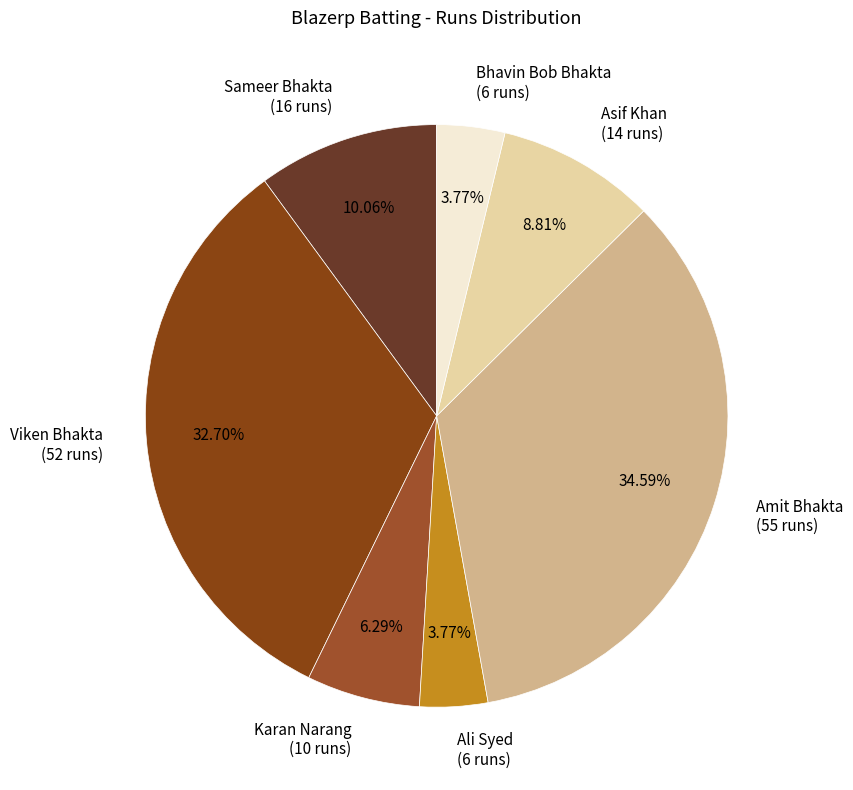

Does Viken Bhakta (52 runs) account for over 50% of the chart?

No